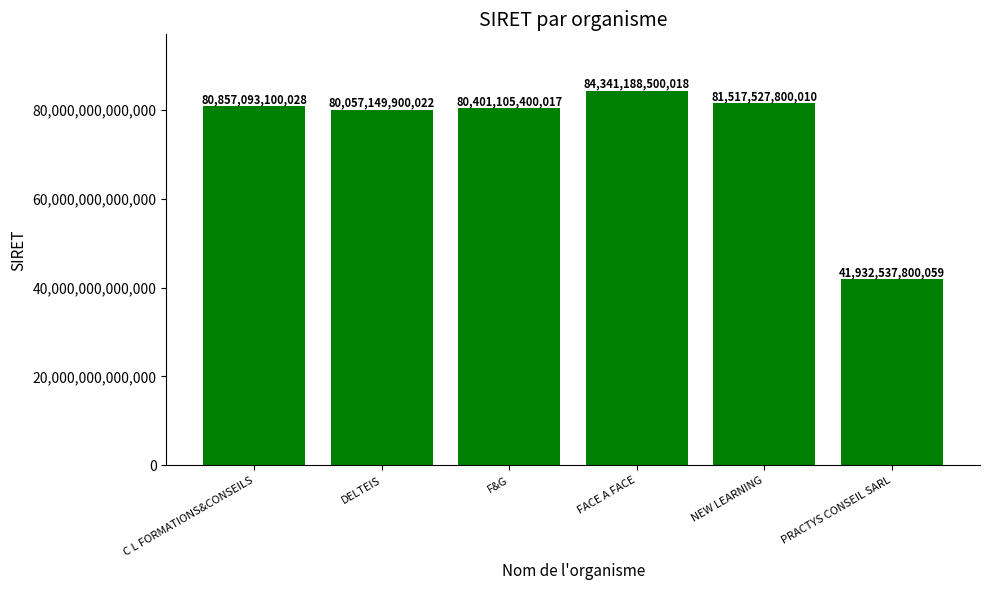

What is the difference between the values at F&G and FACE A FACE?

3940083100001